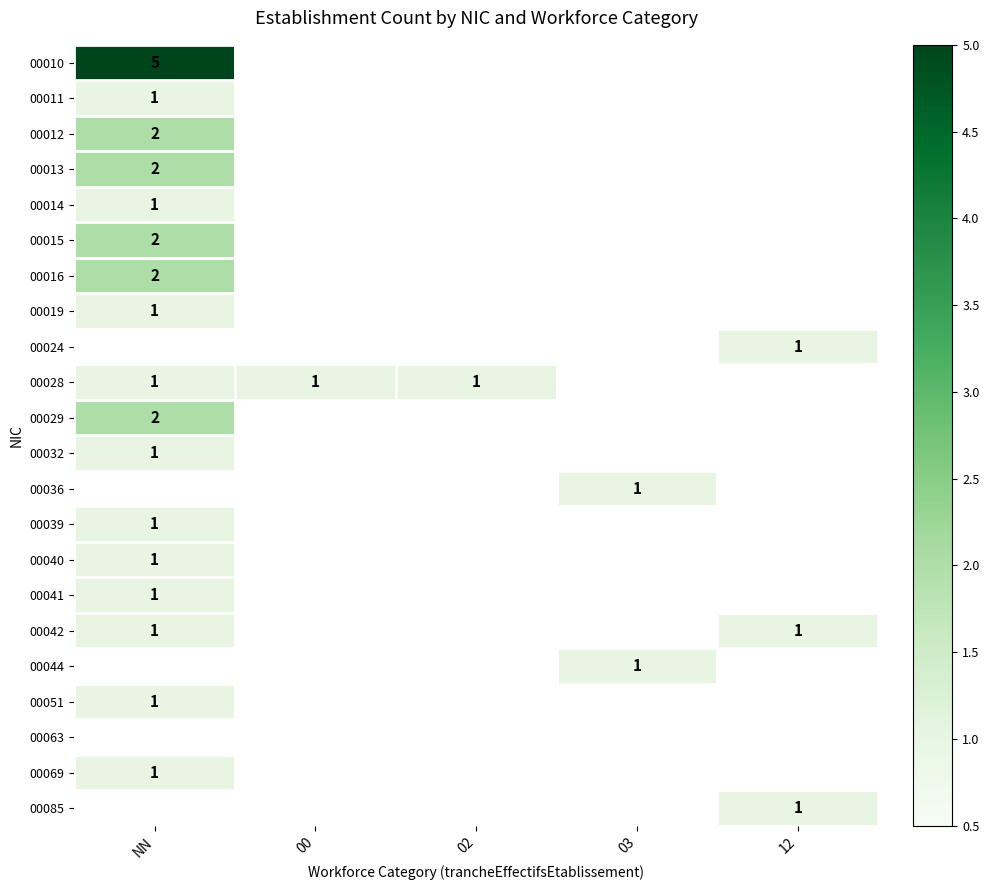

What is the highest value of the 00042 series?

1.0